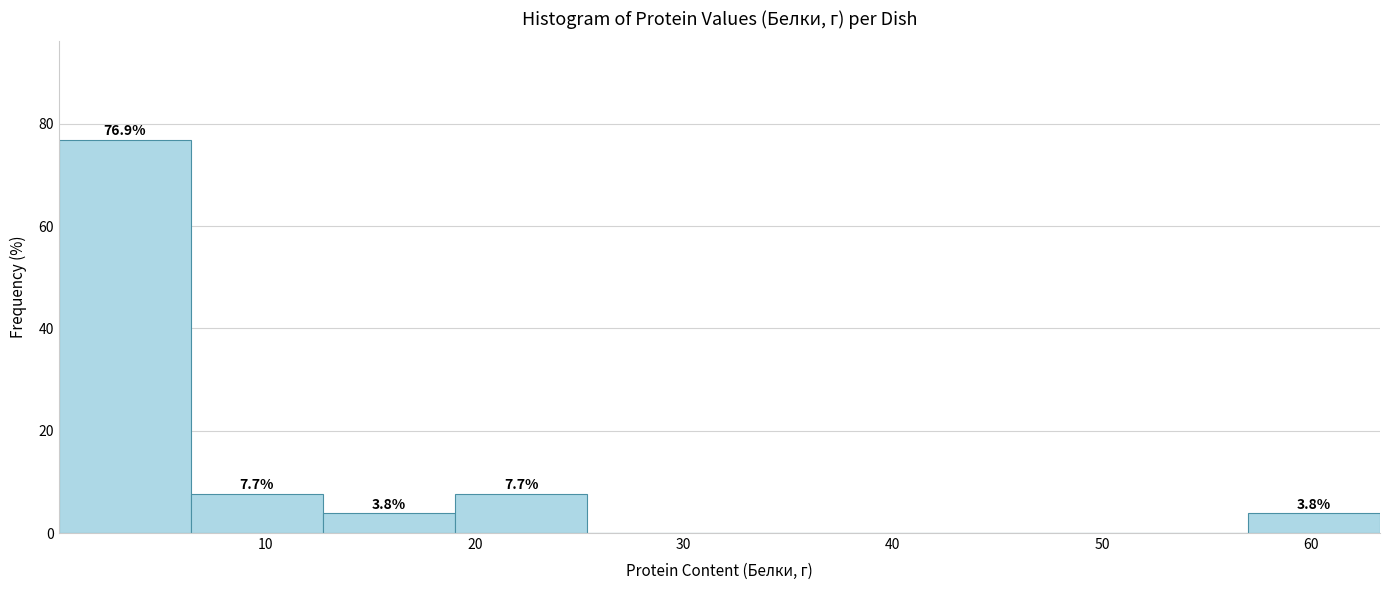

Over which range of the x-axis is the bar tallest?

0 to 6